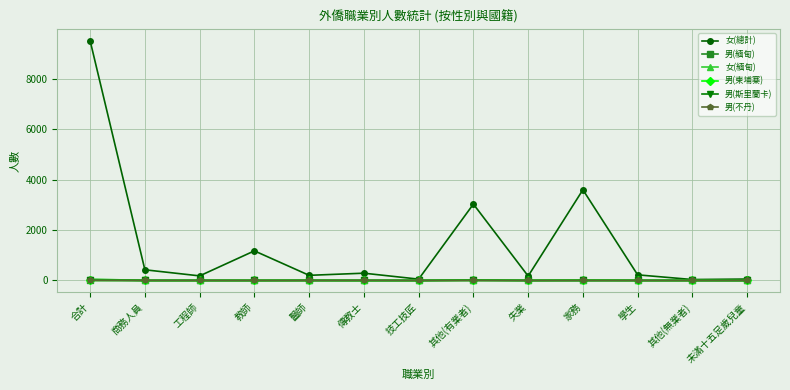

Which series has the largest range (max minus min)?

女(總計)